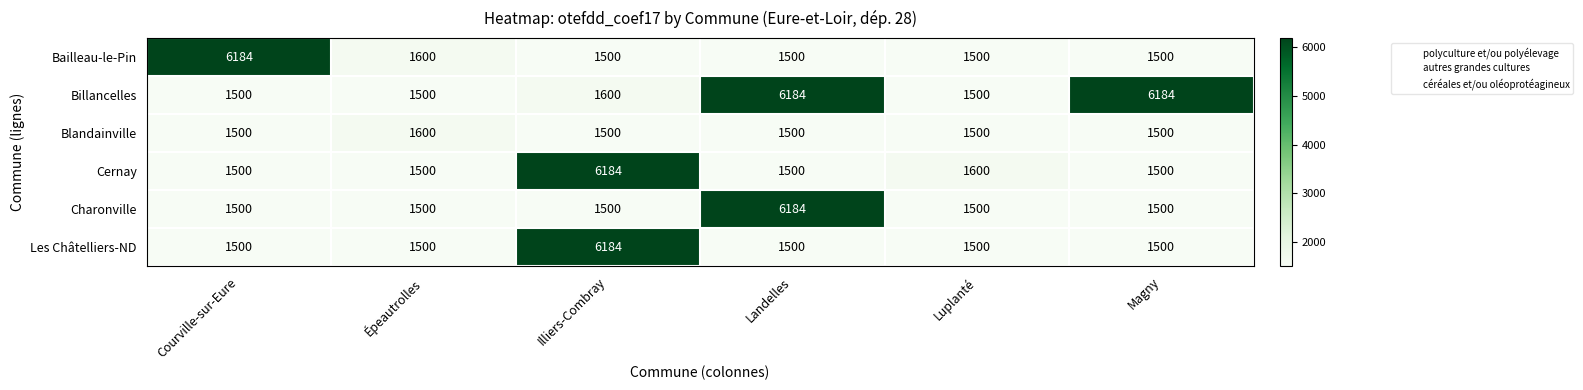

What value does the Cernay series have at Courville-sur-Eure?

1500